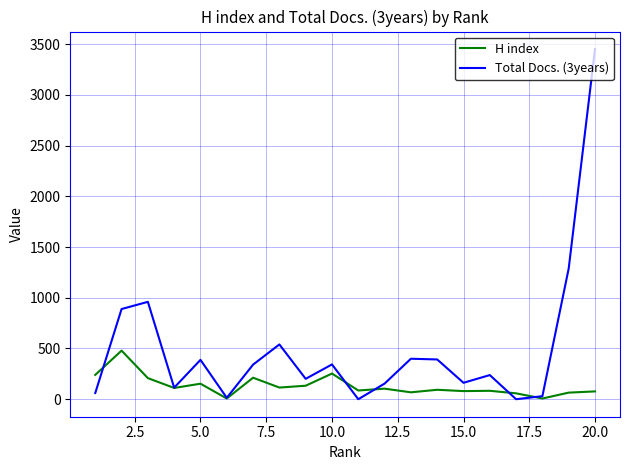

Rank the series by their maximum value, from highest to lowest.

Total Docs. (3years), H index